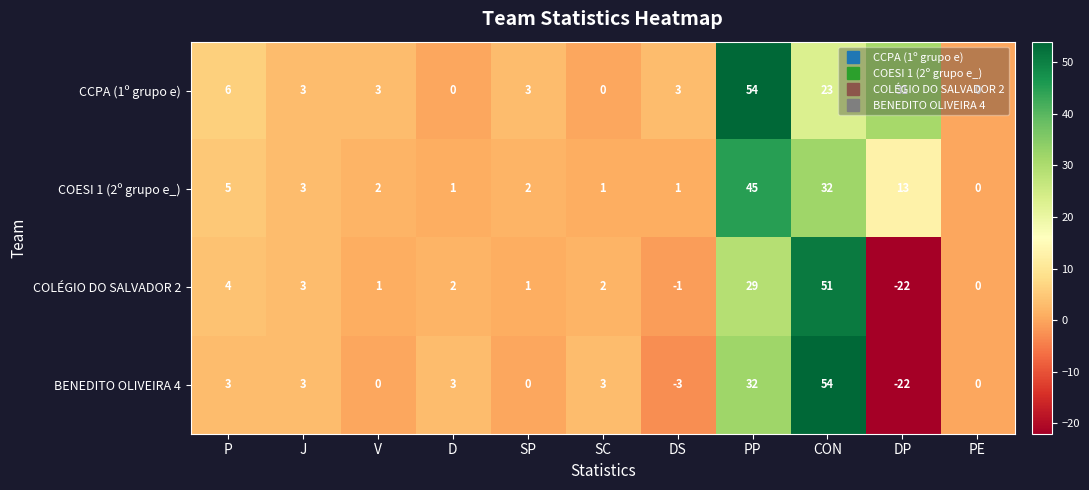

Which series has the largest total across all categories?

CCPA (1º grupo e)